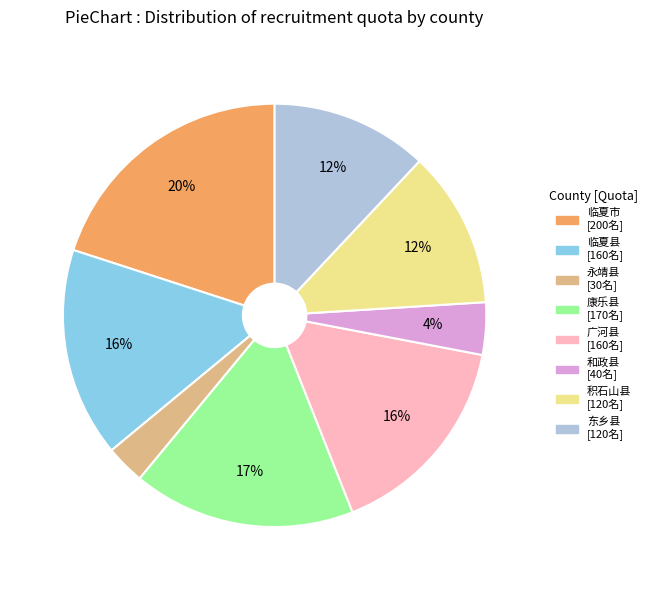

What is the largest slice in the pie chart?

临夏市